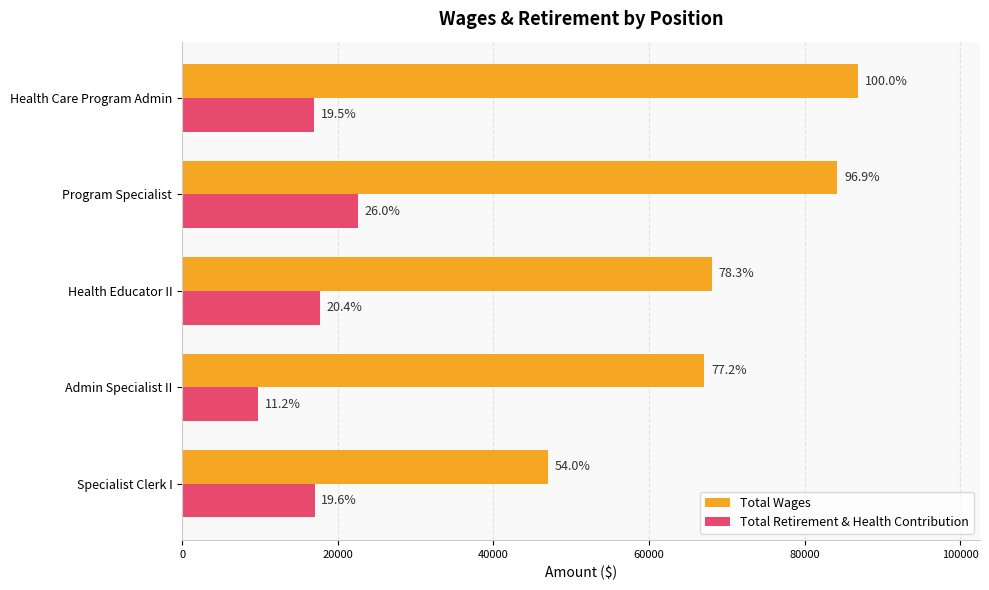

What is the value of the Total Wages bar at the 5th from the left?

46964